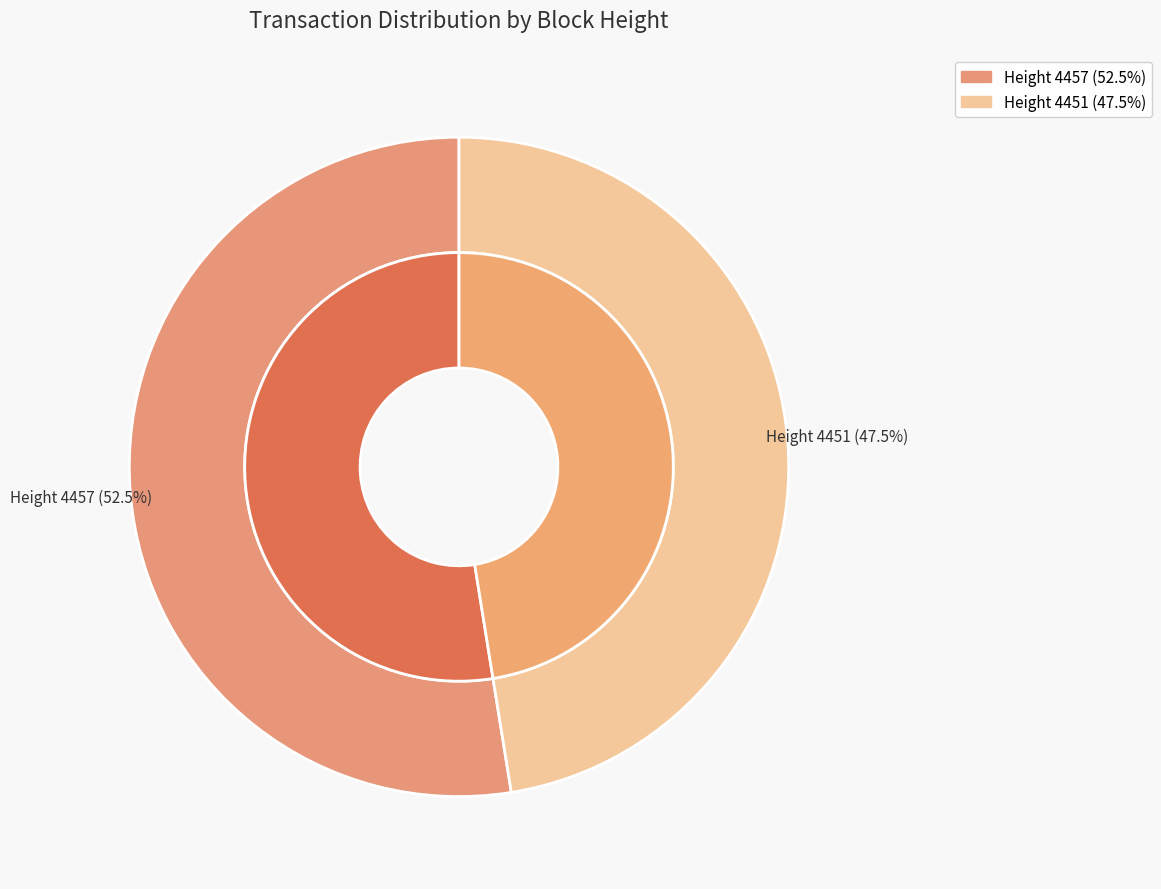

What is the ratio of the value at 4451 to the value at 4457?

0.9